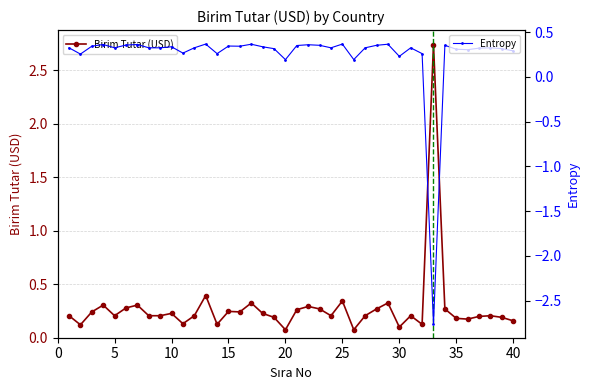

True or false: Entropy and Birim Tutar (USD) cross at least once.

True